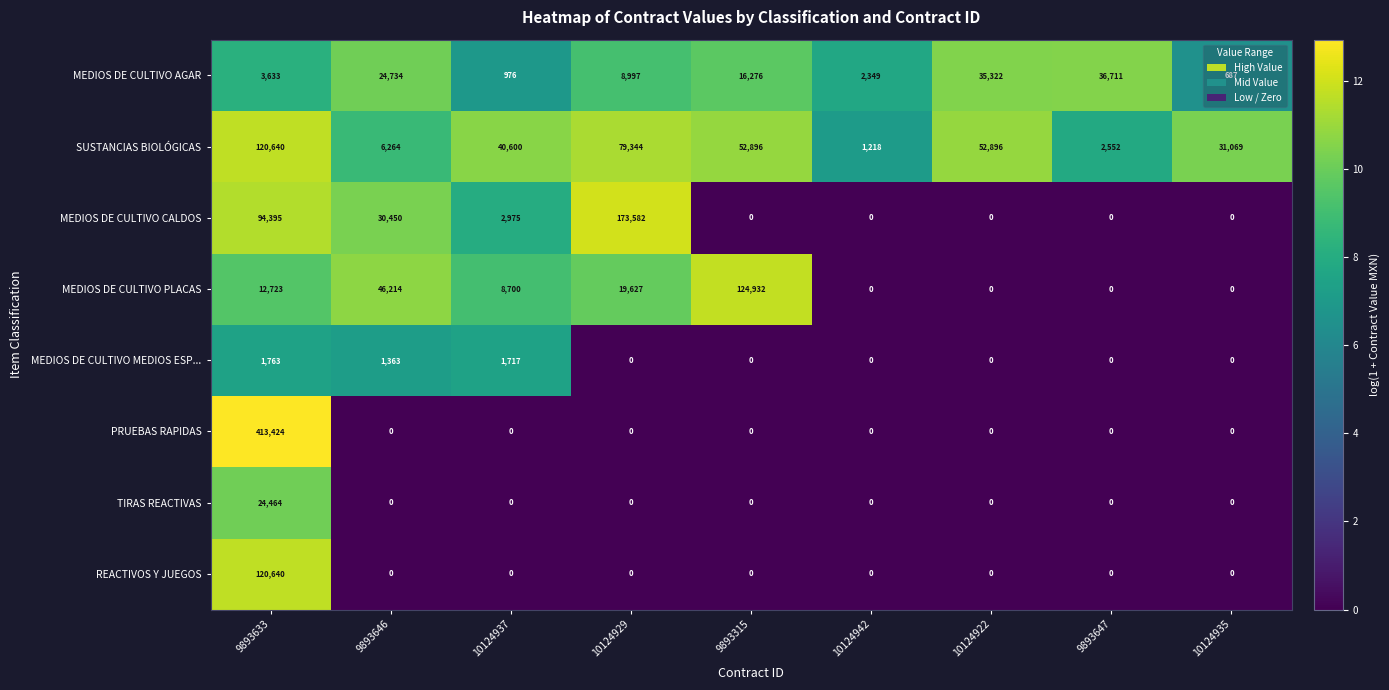

The MEDIOS DE CULTIVO PLACAS series shows 73180 at 9893647. True or false?

False